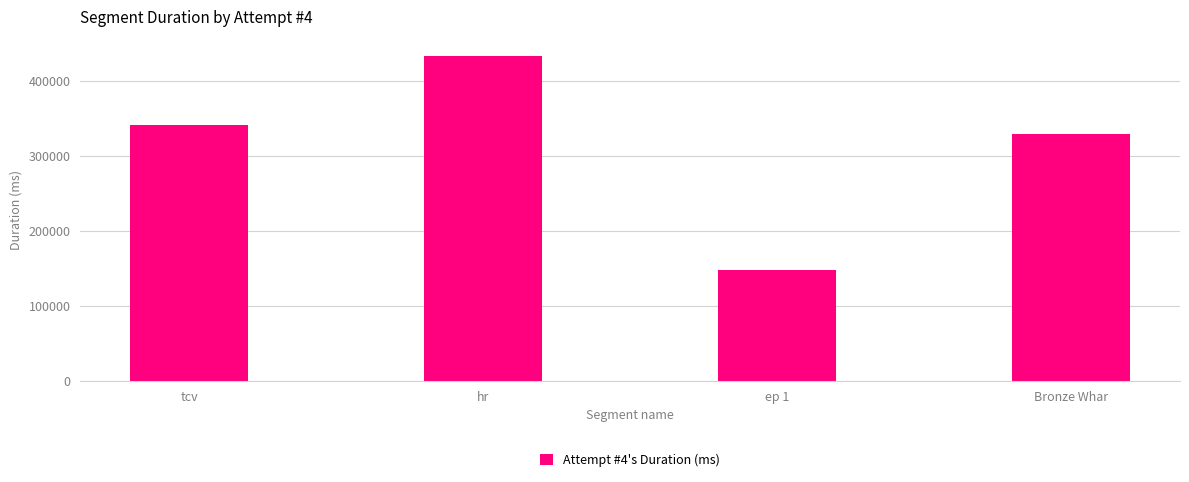

Reading left to right, what are all the values shown in this chart?

341895	433911	148348	330188